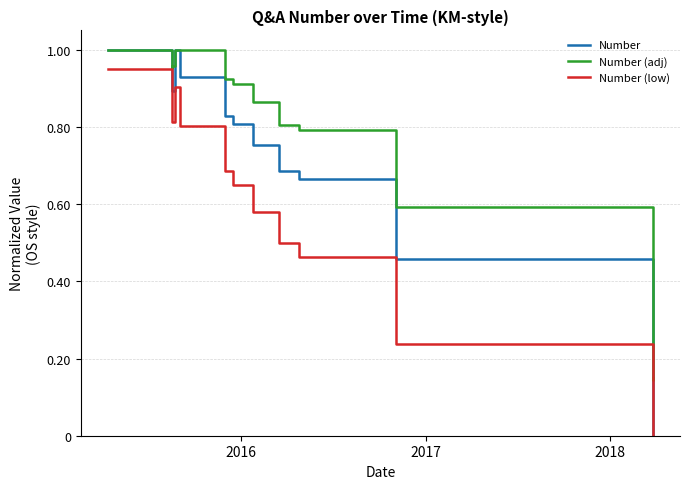

The value of Number at 2016 is 1.5. True or false?

False